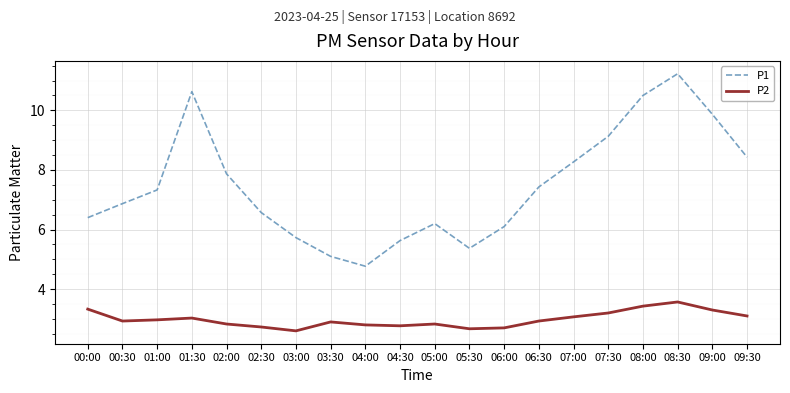

Rank the categories by P1 value from highest to lowest.

08:30, 01:30, 08:00, 09:00, 07:30, 09:30, 07:00, 02:00, 06:30, 01:00, 00:30, 02:30, 00:00, 05:00, 06:00, 03:00, 04:30, 05:30, 03:30, 04:00